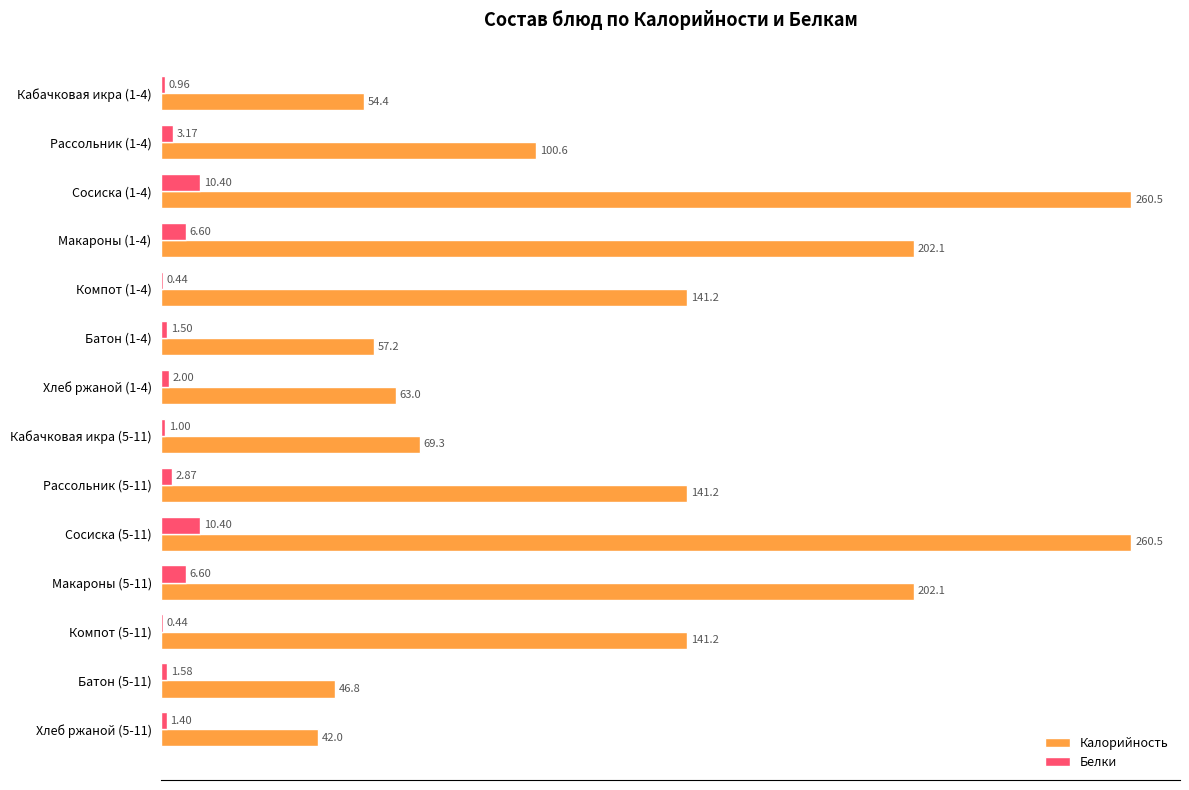

What is the sum of the Белки values at Компот (5-11) and Рассольник (1-4)?

3.6